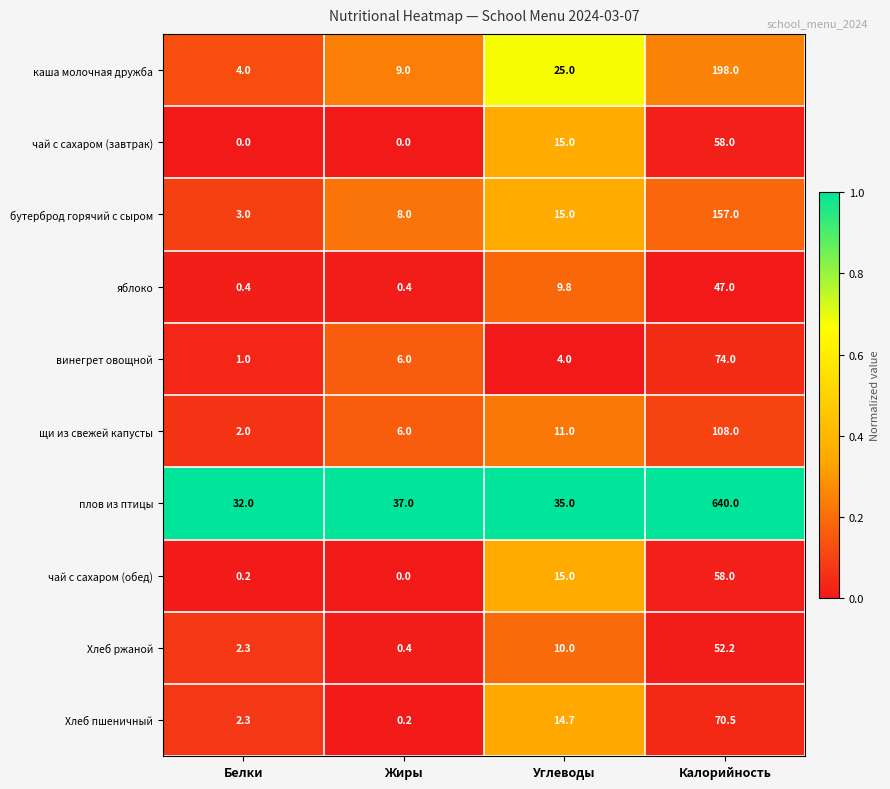

The чай с сахаром (обед) series shows 15.0 at Углеводы. True or false?

True